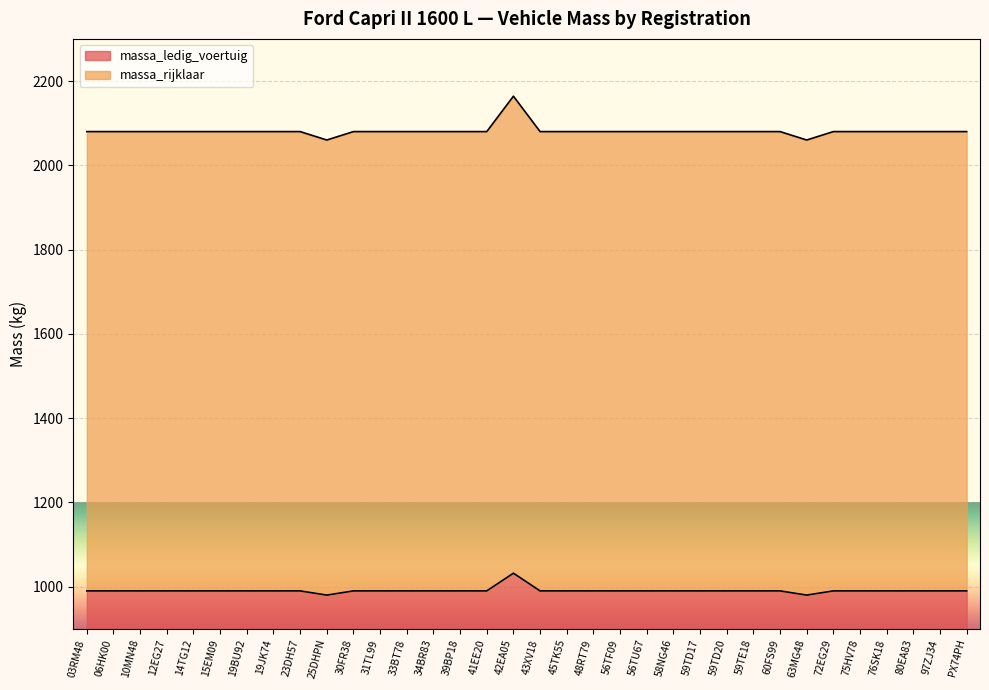

True or false: massa_ledig_voertuig and massa_rijklaar intersect in this chart.

False